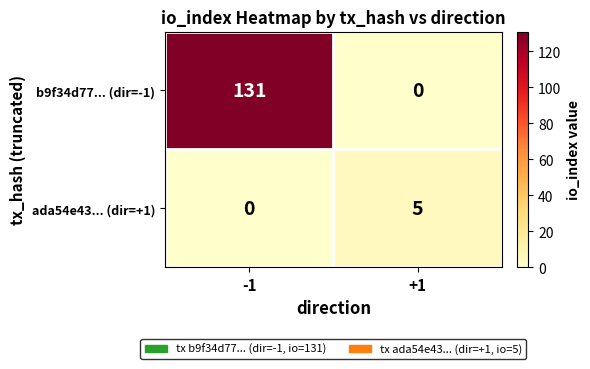

What is the difference between the ada54e43... (dir=+1) values at -1 and +1?

5